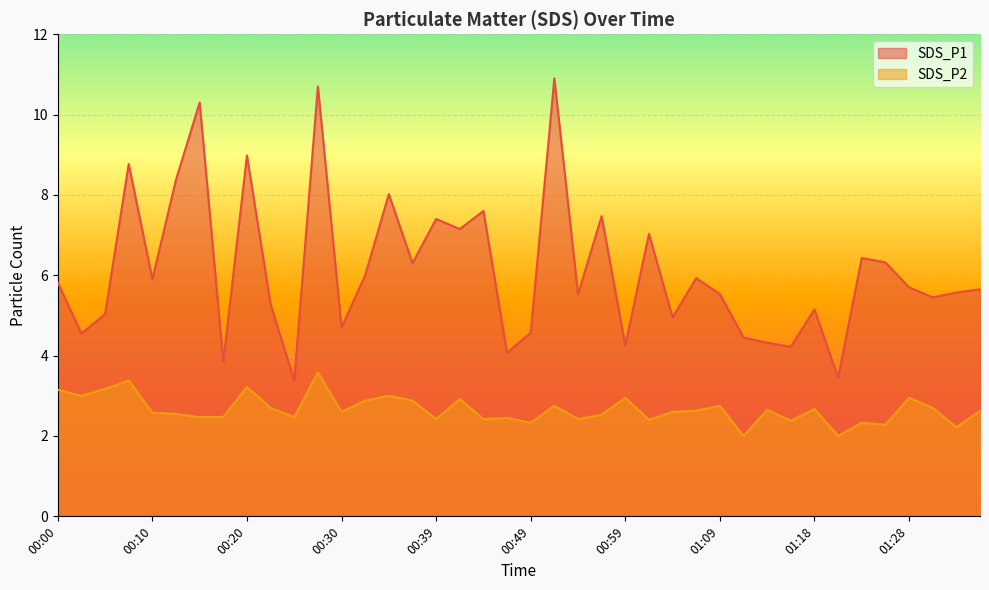

What is the difference between the highest and lowest values at 00:52?

8.2